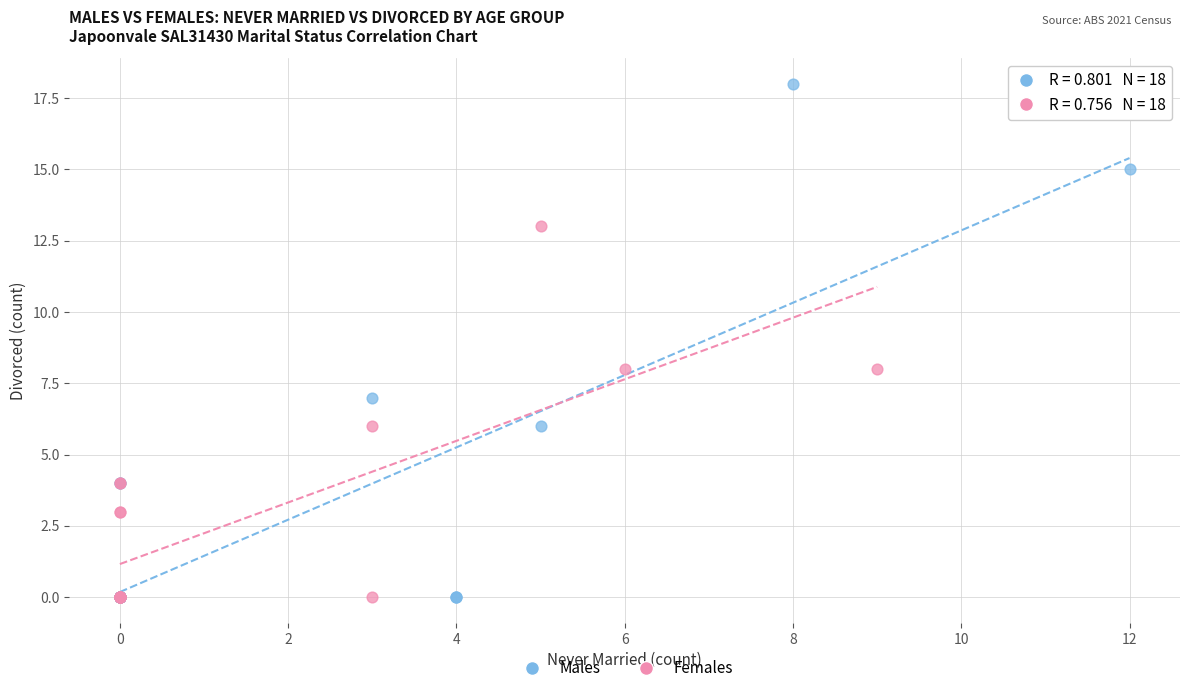

Which series contains the highest Y value?

Males